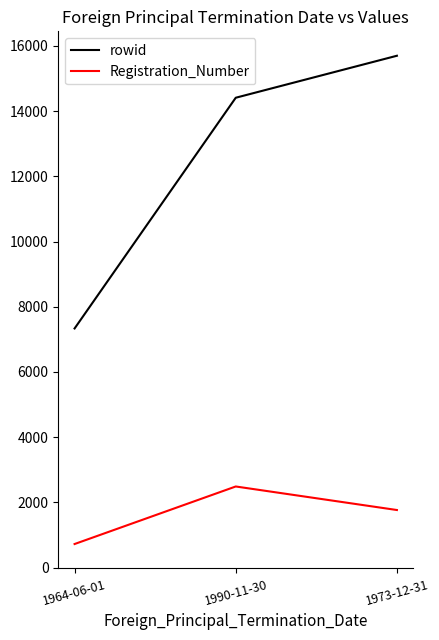

The value of Registration_Number at 1973-12-31 is 366. True or false?

False